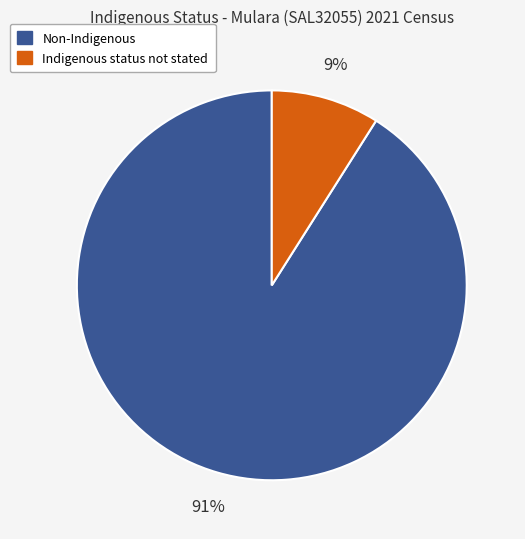

Is it true that Non-Indigenous is 91% of the pie?

True